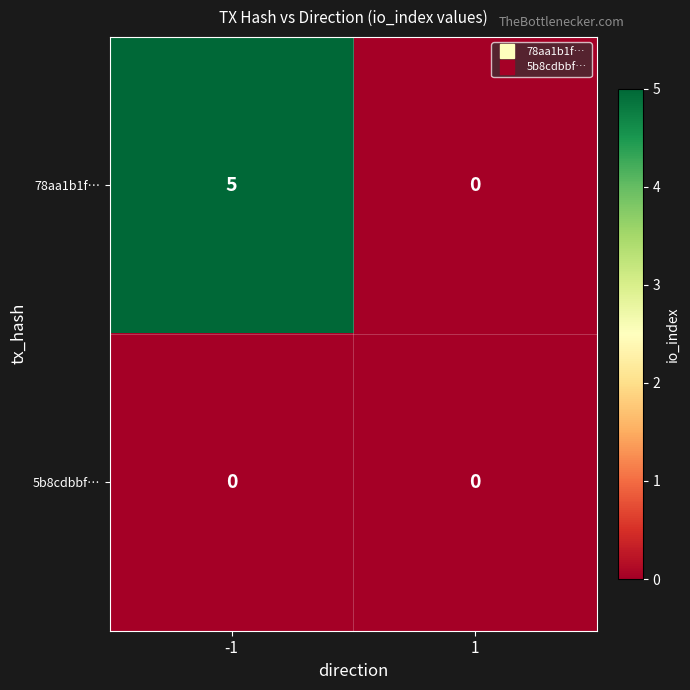

List the series in order of their peak value, highest first.

78aa1b1f…, 5b8cdbbf…